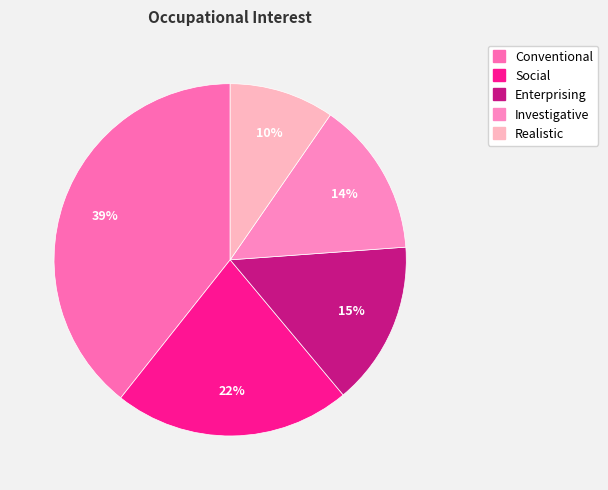

How many segments does this pie chart have?

5